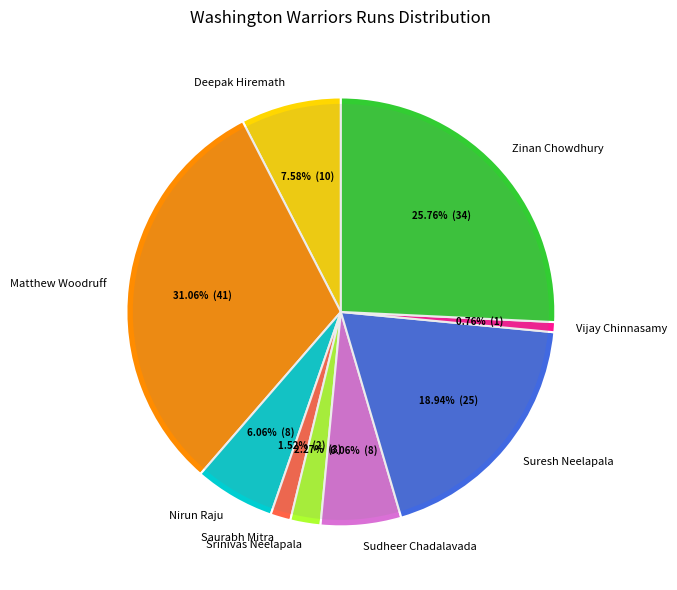

True or false: Matthew Woodruff accounts for 31% of the total.

True